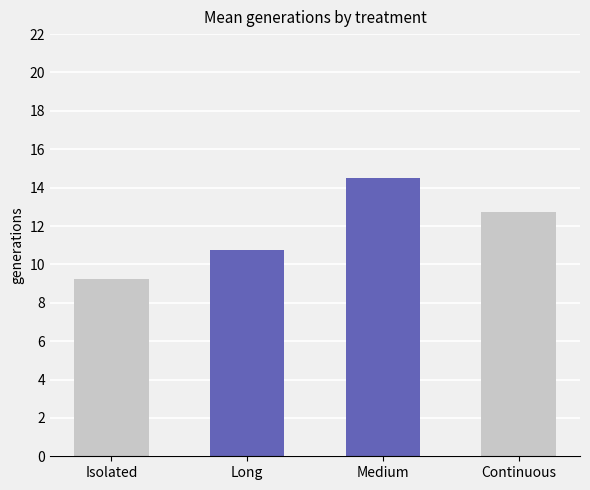

What is the label of the 2nd bar from the right?

Medium